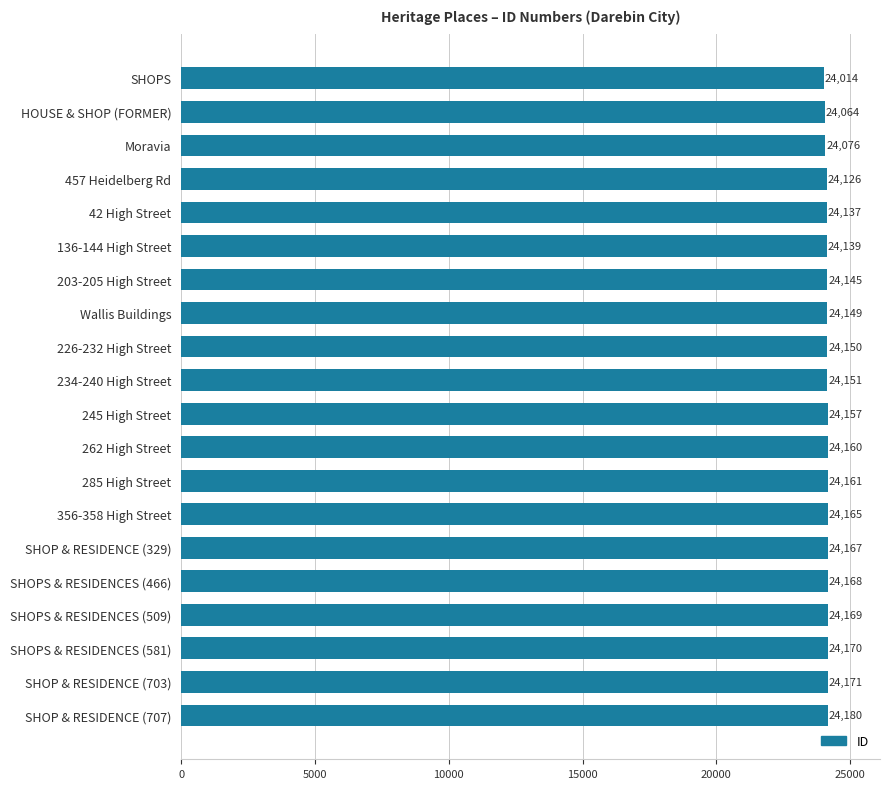

What is the value of the 10th bar from the top?

24151